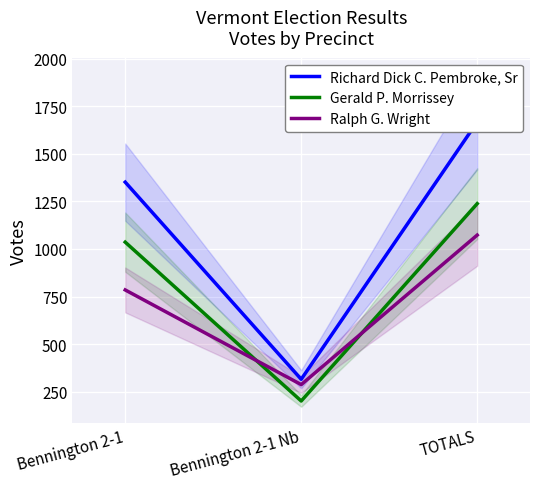

What is the sum of all Richard Dick C. Pembroke, Sr values?

3334